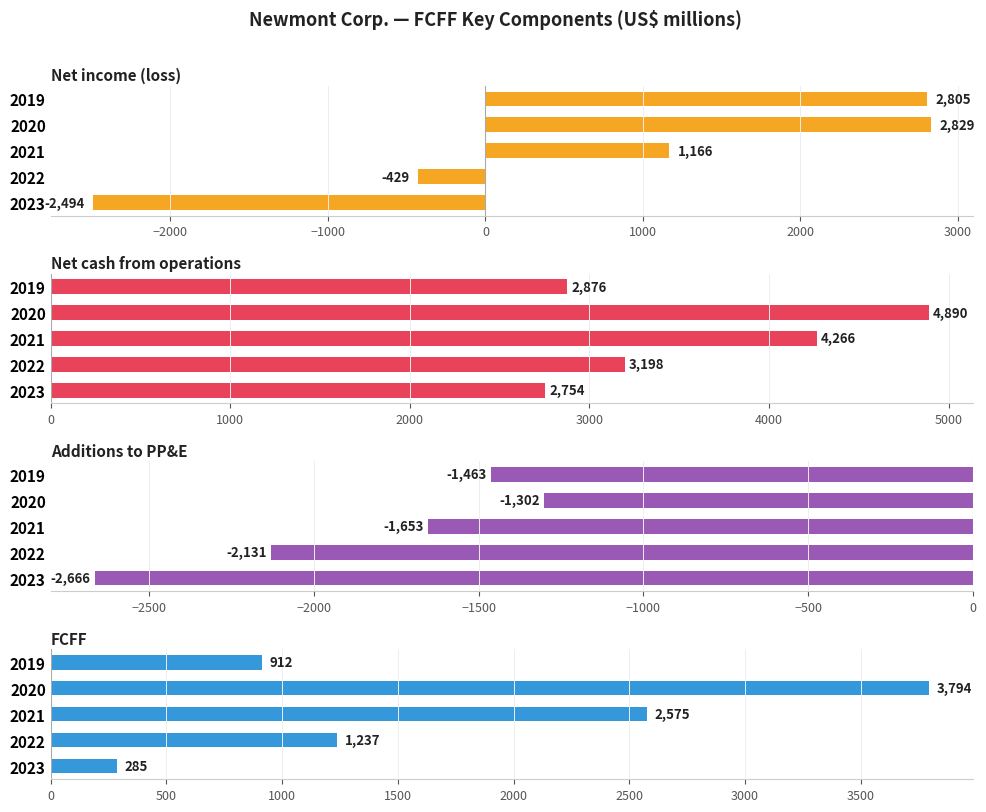

Is it true that FCFF equals 1466 at 2019?

False